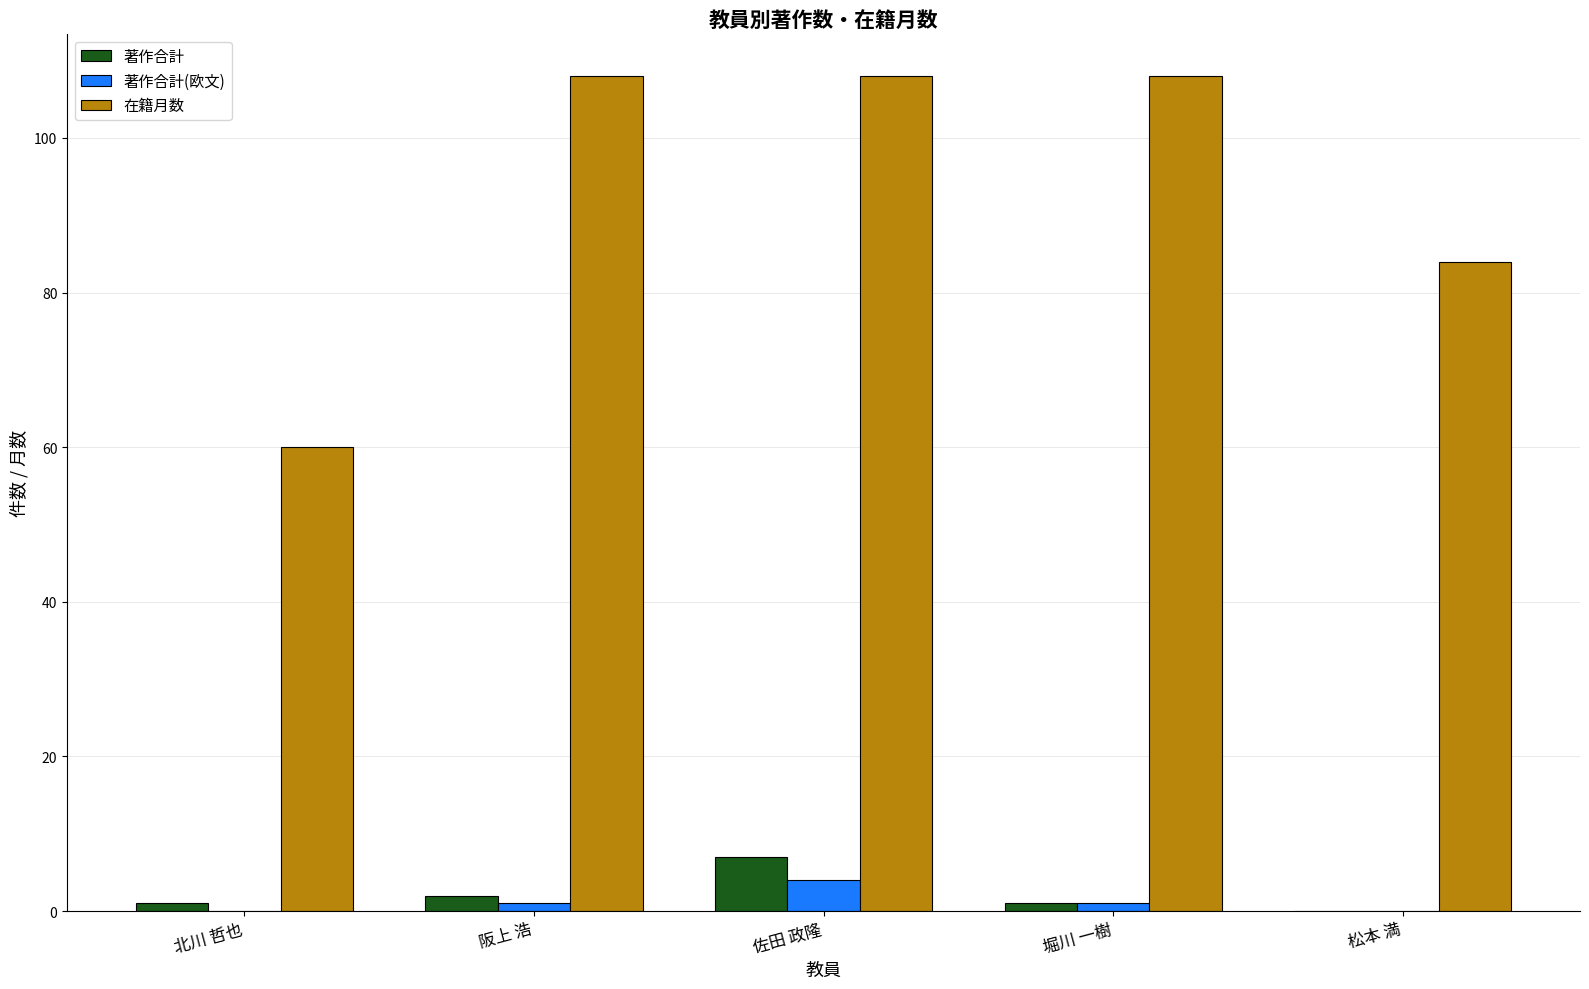

What is the maximum value for 在籍月数?

108